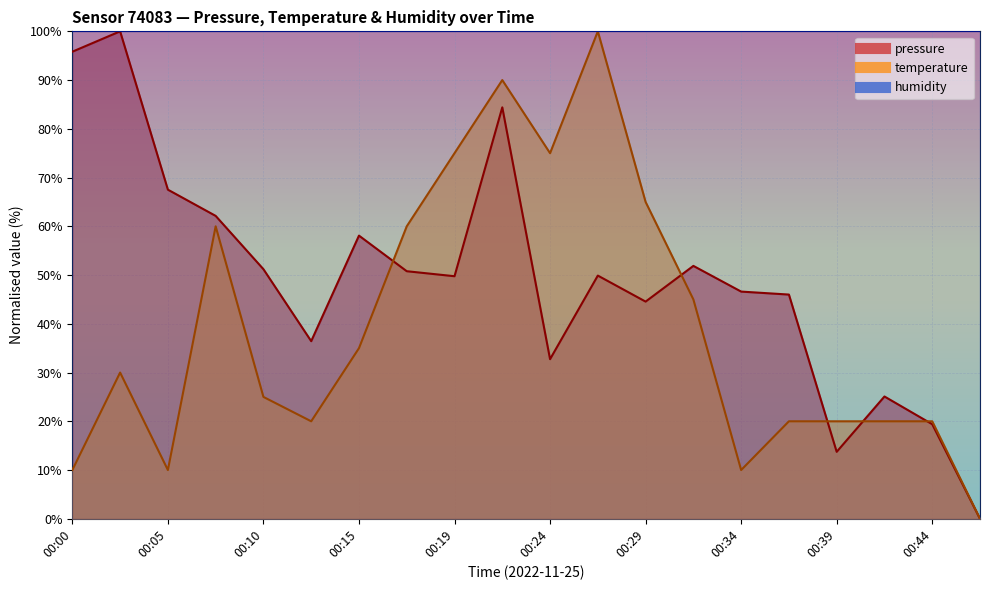

Which series changed the most between 00:05 and 00:39?

pressure